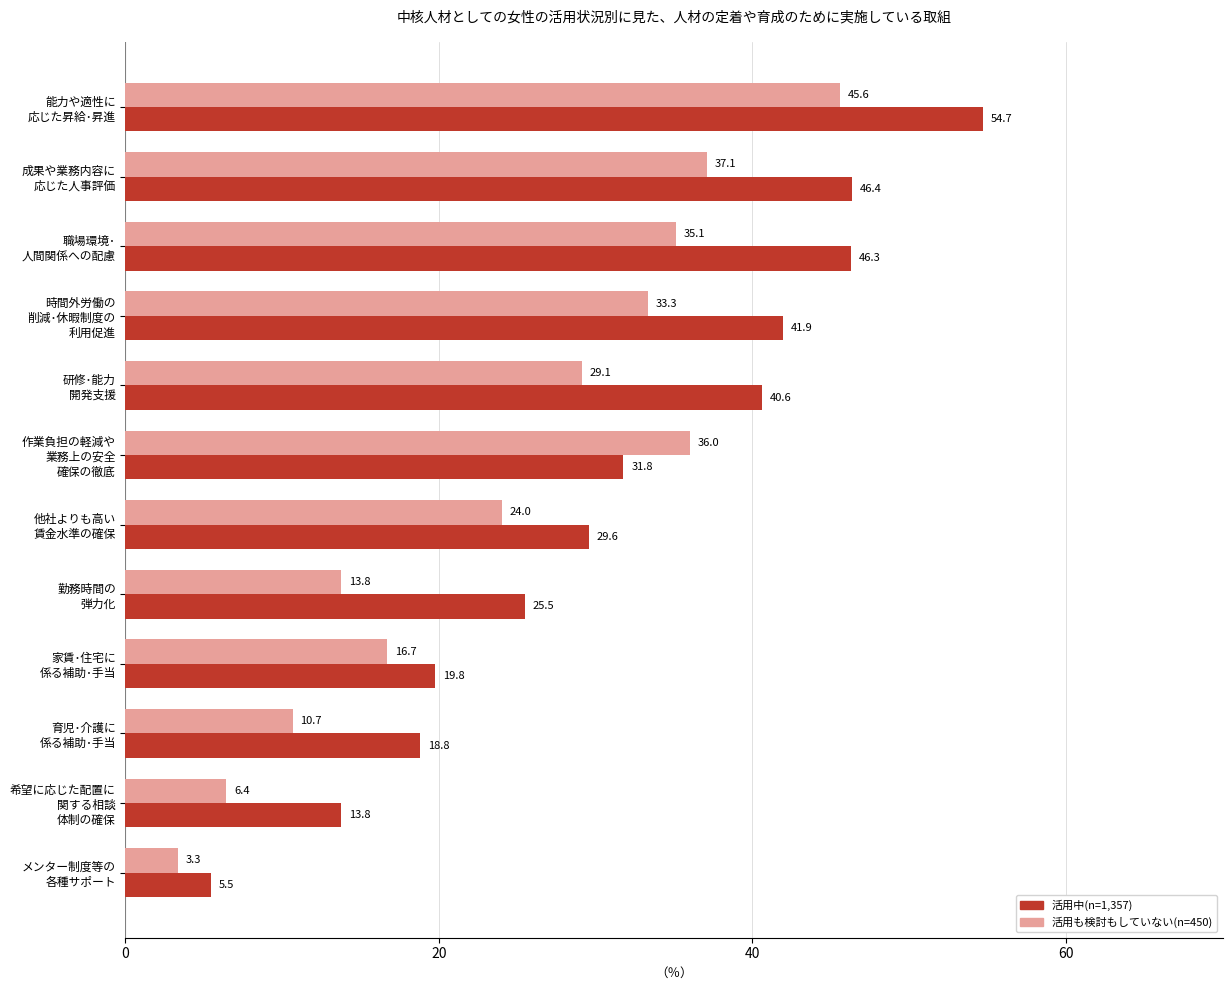

At how many categories does at least one series exceed 53?

1